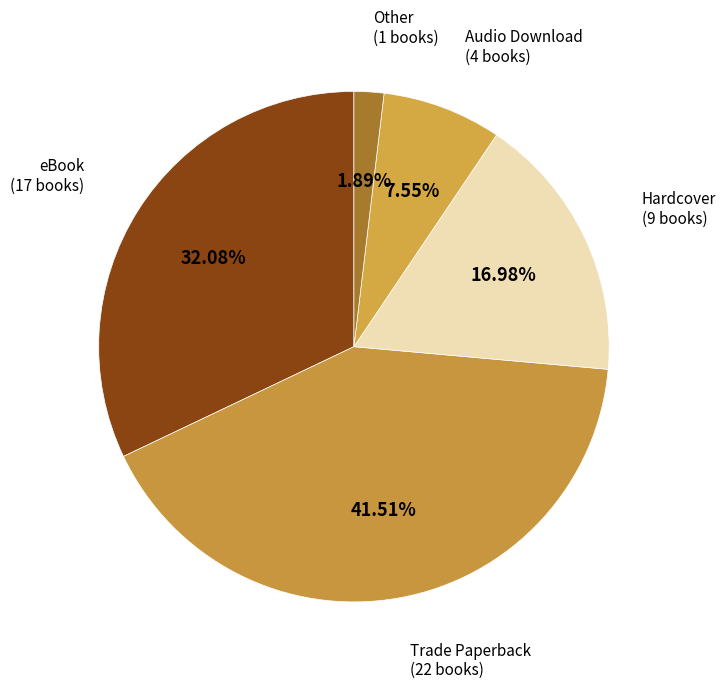

How many segments does this pie chart have?

5